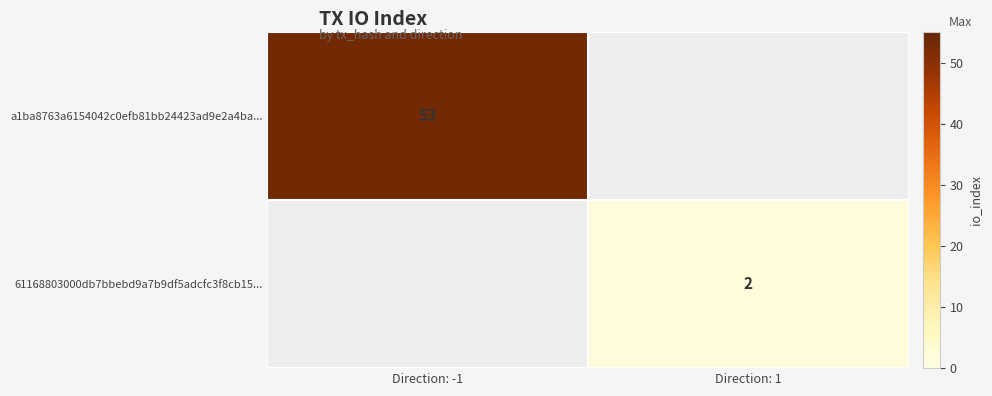

The value of 61168803000db7bbebd9a7b9df5adcfc3f8cb15... at Direction: 1 is 2. True or false?

True